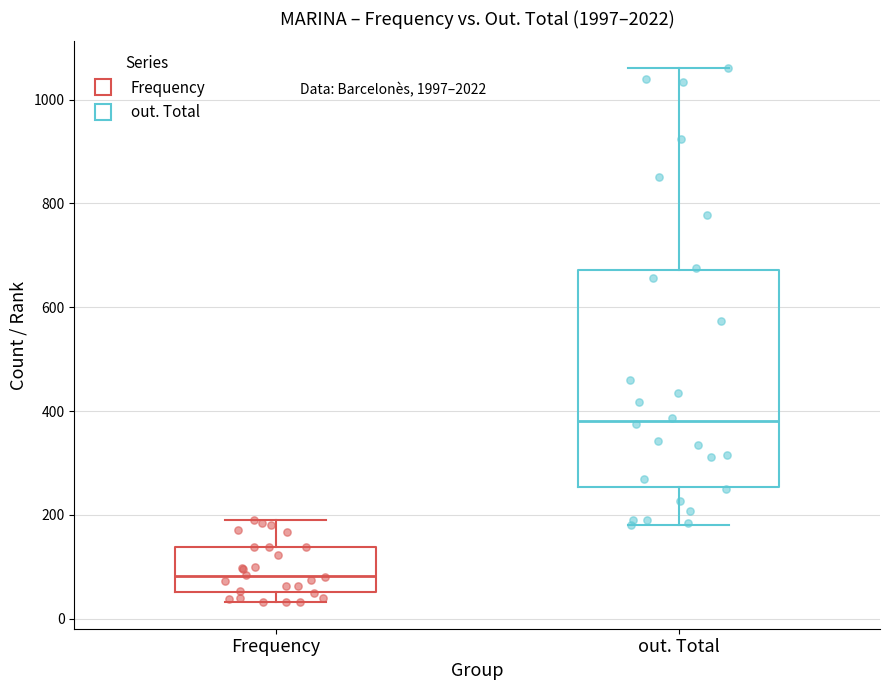

Reading left to right, read every box against the y-axis: the position of its median line, the range the box covers, and the ends of its whiskers. The values are not printed on the chart, so give them approximately, as read against the axis.

Frequency: median 80, box 60 to 140, whiskers 40 to 200
out. Total: median 380, box 260 to 680, whiskers 180 to 1060